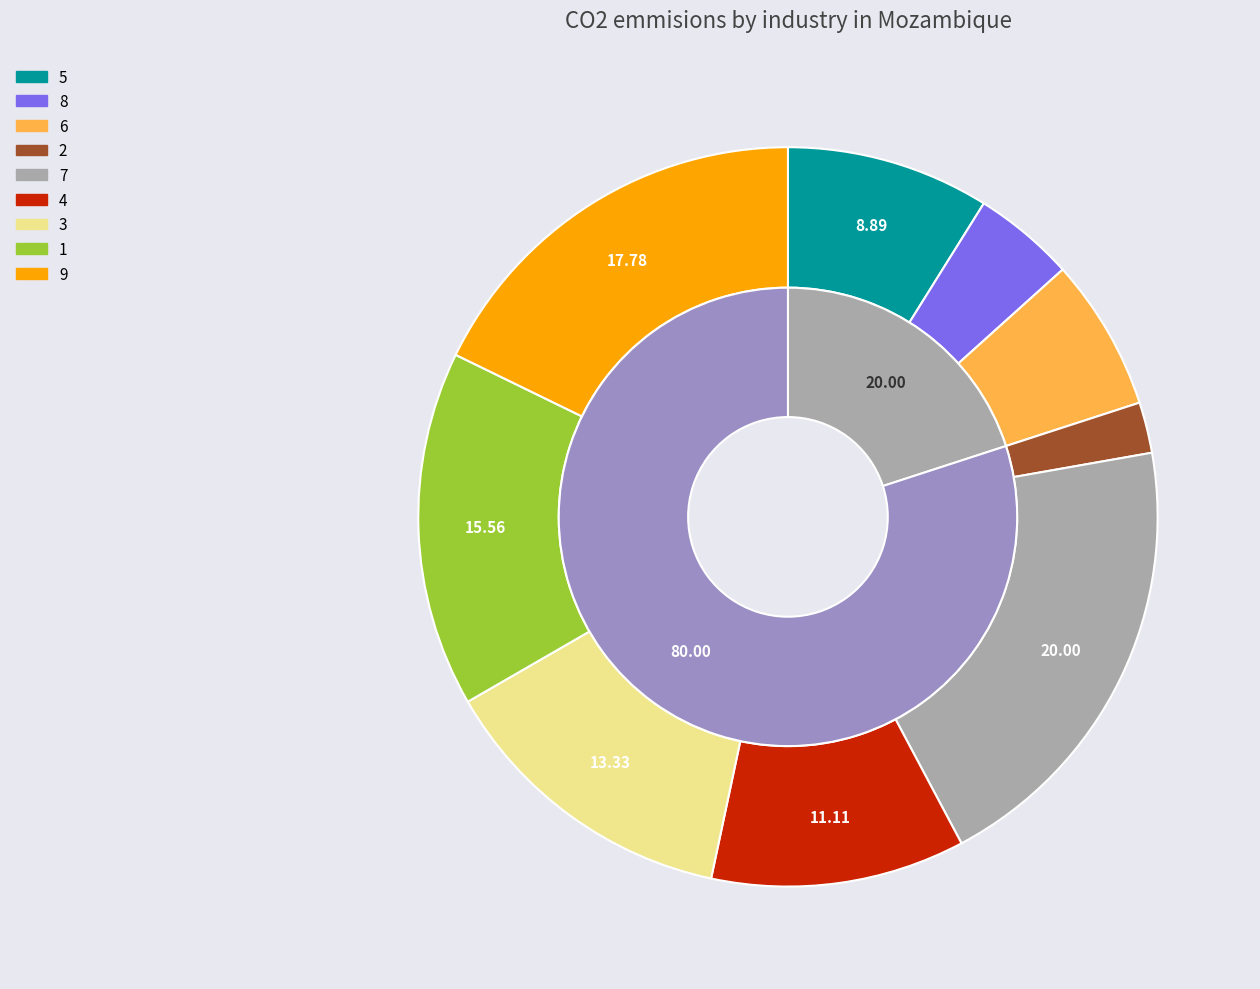

What is the ratio of the value at 3 to the value at 8?

3.0